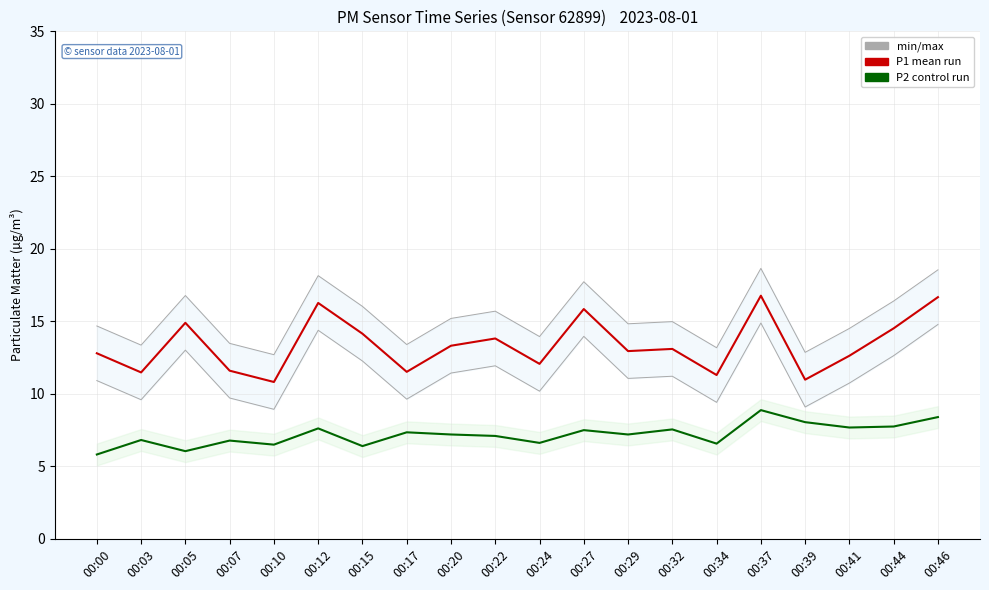

What is the sum of all P1 (Ensemble mean run) values?

267.5